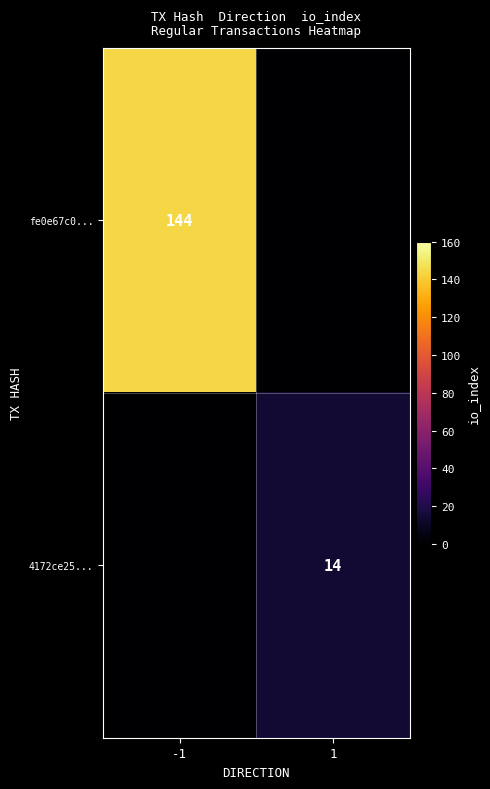

What is the spread (max minus min) of values at 1?

14